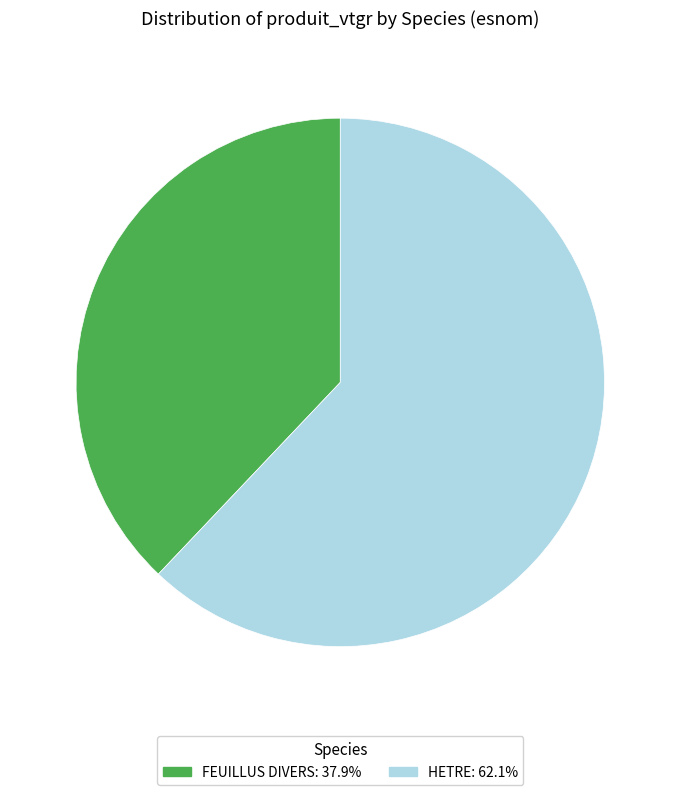

Is the sum of HETRE and FEUILLUS DIVERS greater than half?

Yes